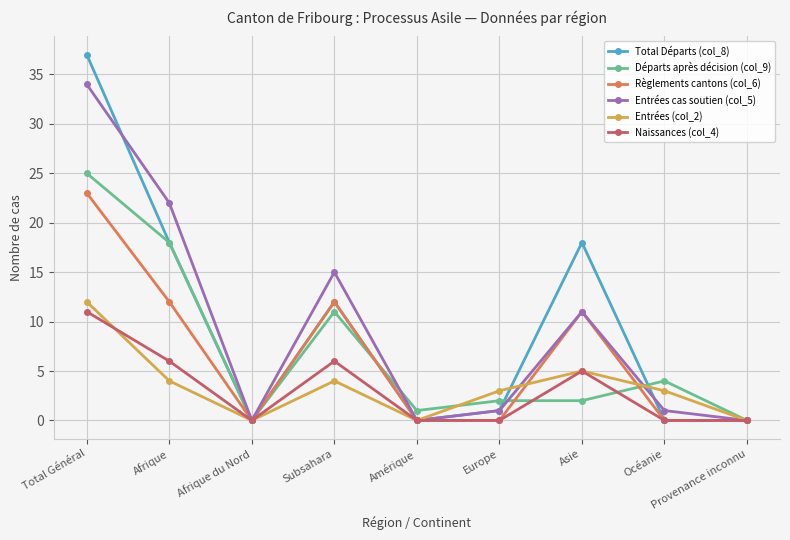

How many interior local peaks does the Règlements cantons (col_6) series have?

2